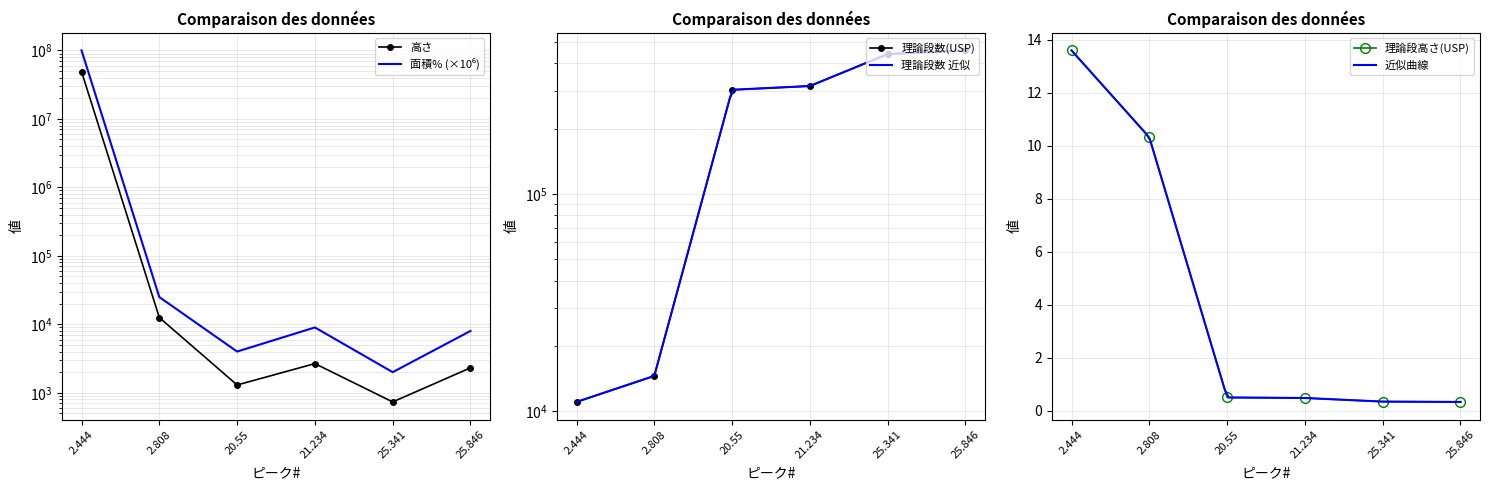

What is the label of the 3rd point from the left?

20.55